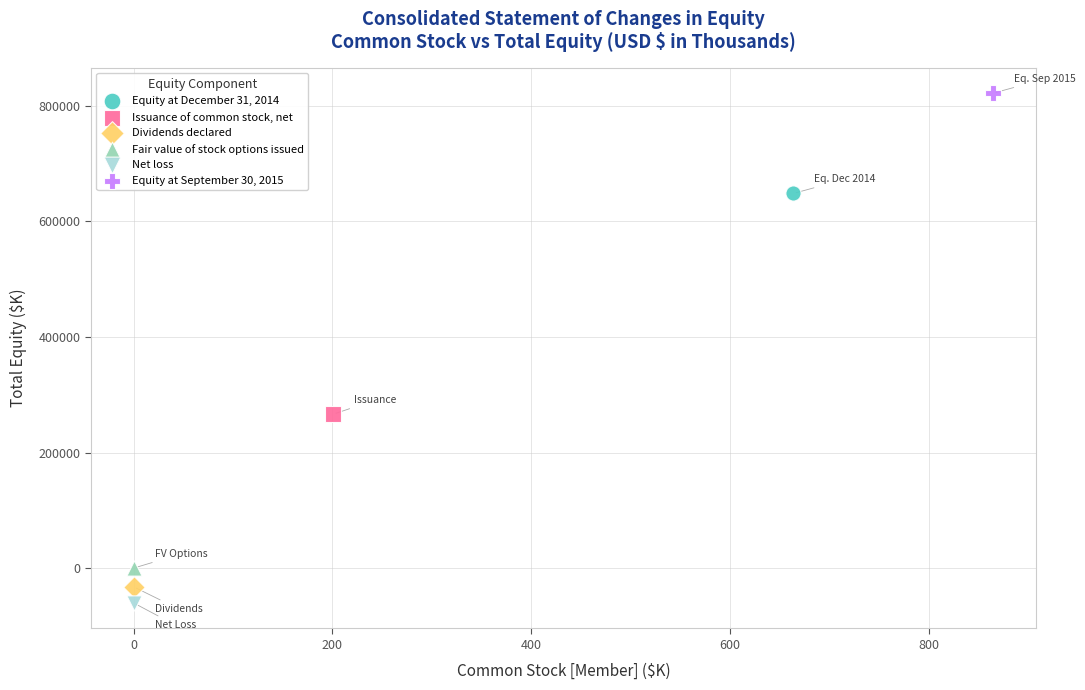

Which series reaches the maximum Y coordinate?

Equity at September 30, 2015